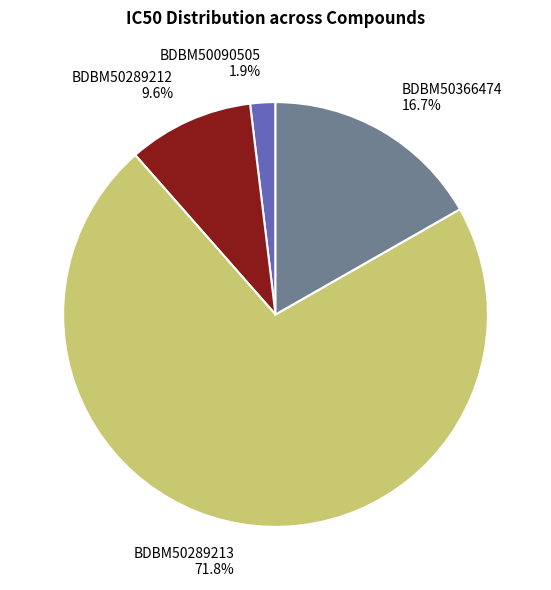

To the nearest percent, what percentage of the pie is BDBM50366474?

17%